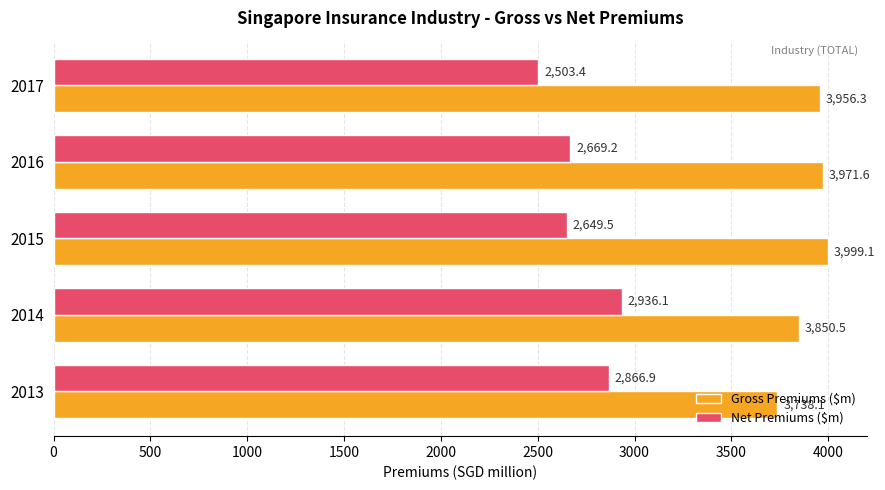

At which category is the sum across all series the highest?

2014